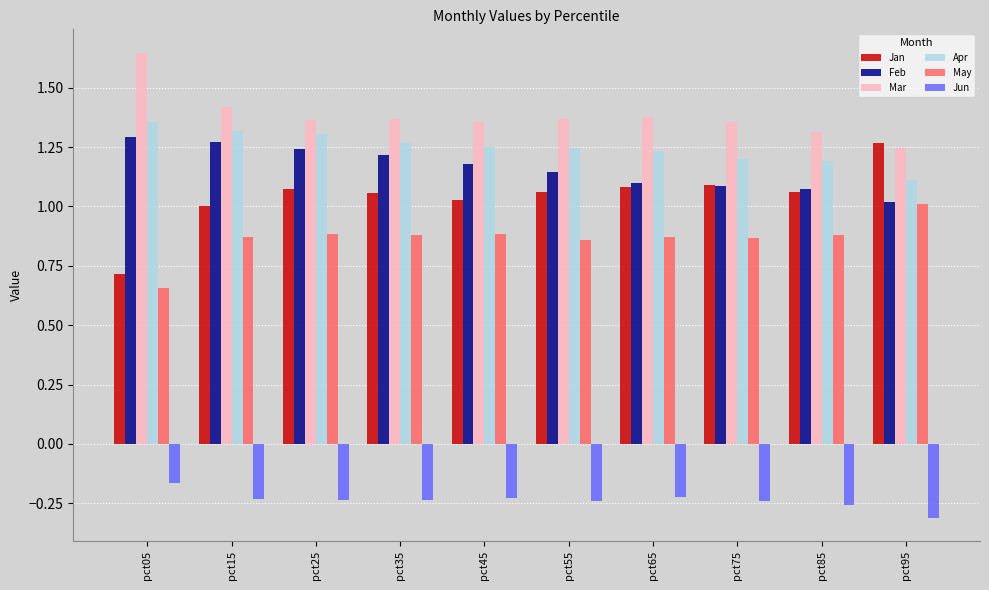

What is the sum of the Feb values at pct65 and pct25?

2.3